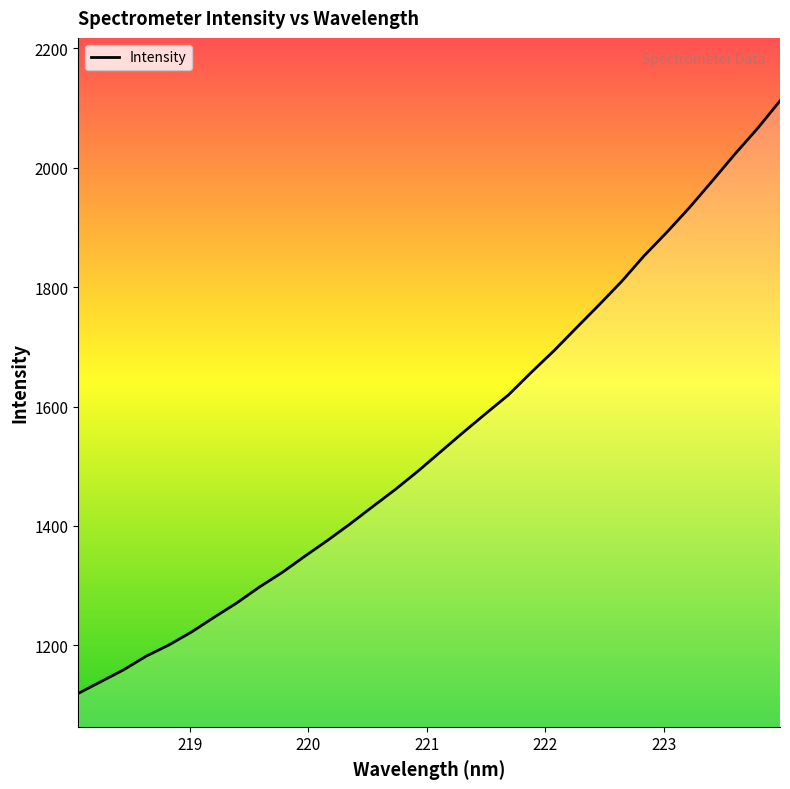

Count the number of categories in the chart.

32